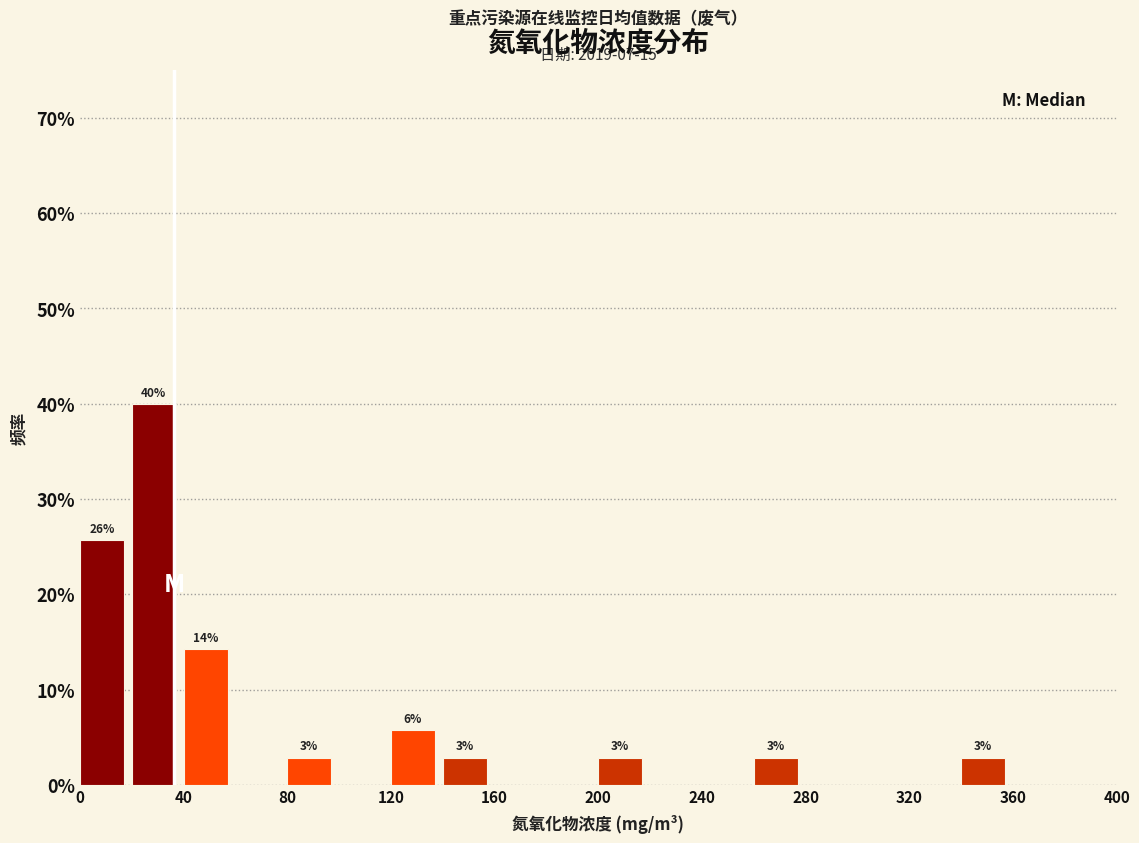

Over which range of the x-axis is the bar tallest?

20 to 40